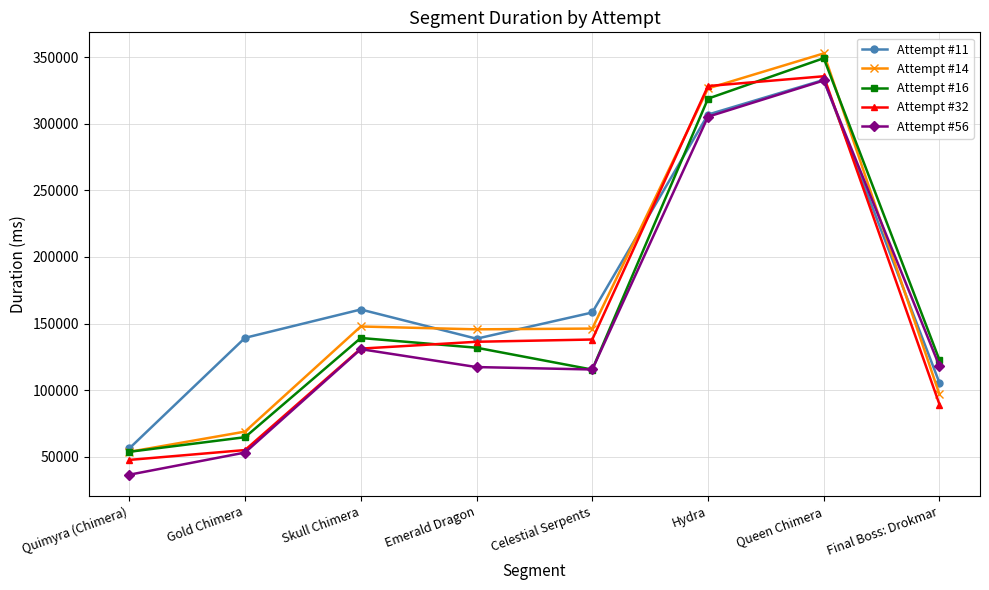

Is it true that Attempt #11 equals 251904 at Skull Chimera?

False